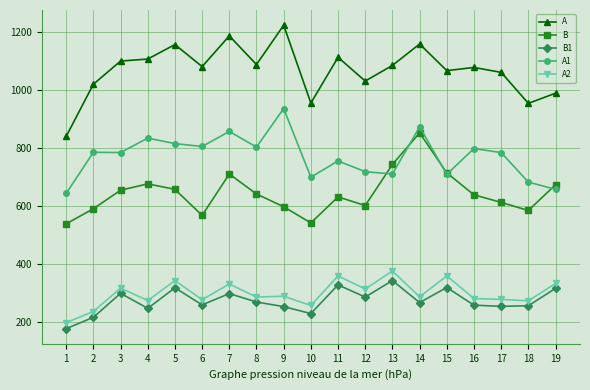

Which series has the largest range (max minus min)?

A